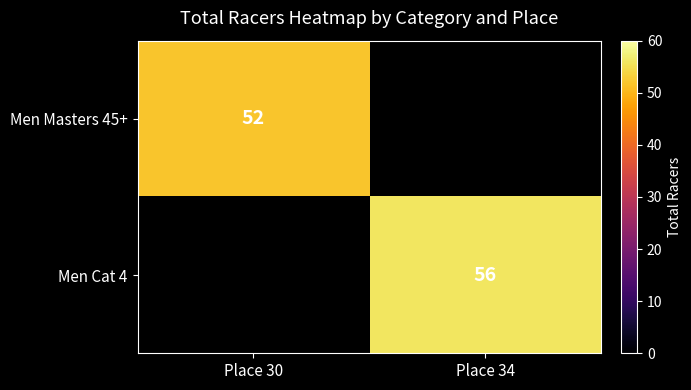

True or false: Men Cat 4 has a value of 88.3 at Place 34.

False